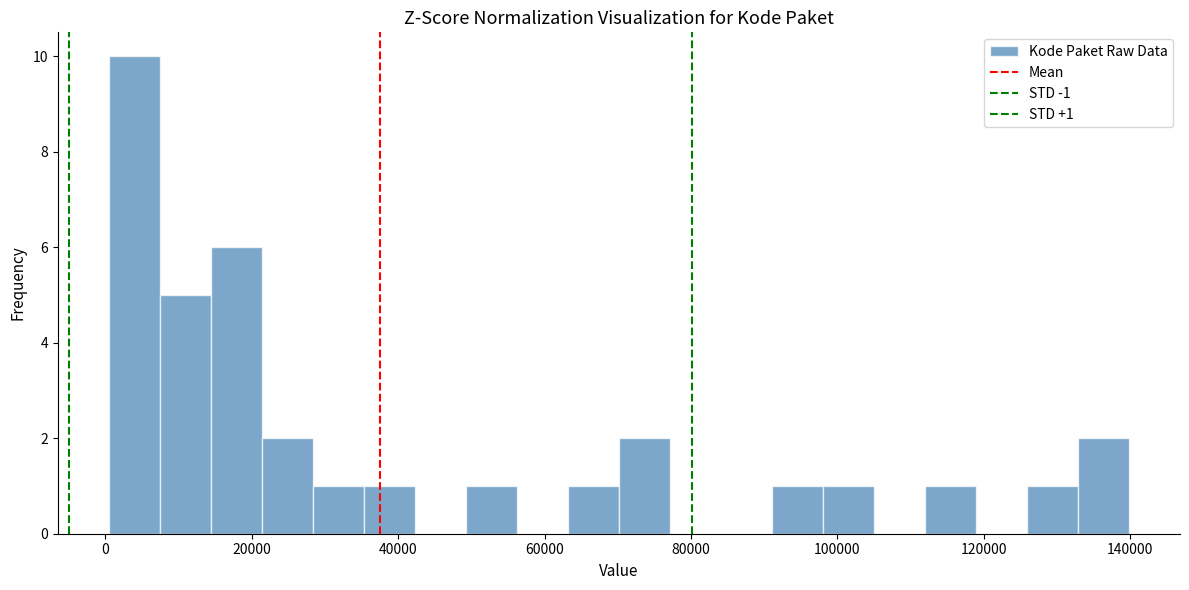

Around what value on the x-axis is the tallest bar? Give the approximate position of its centre, as read against the axis.

4000